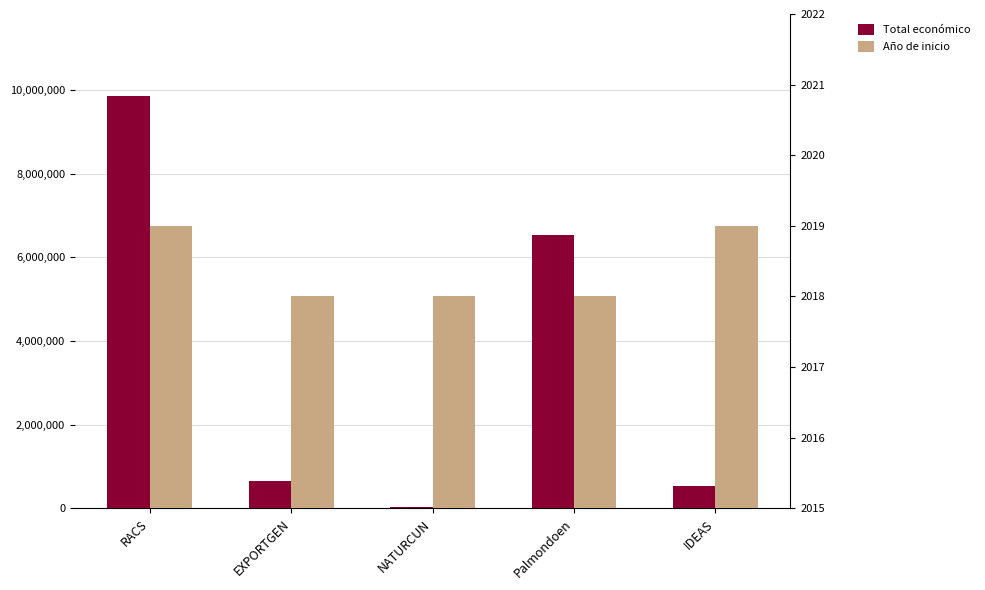

Reading left to right, what are all the values shown in this chart?

Total económico: 9847932	644817	19478	6543999	527902
Año de inicio: 2019	2018	2018	2018	2019